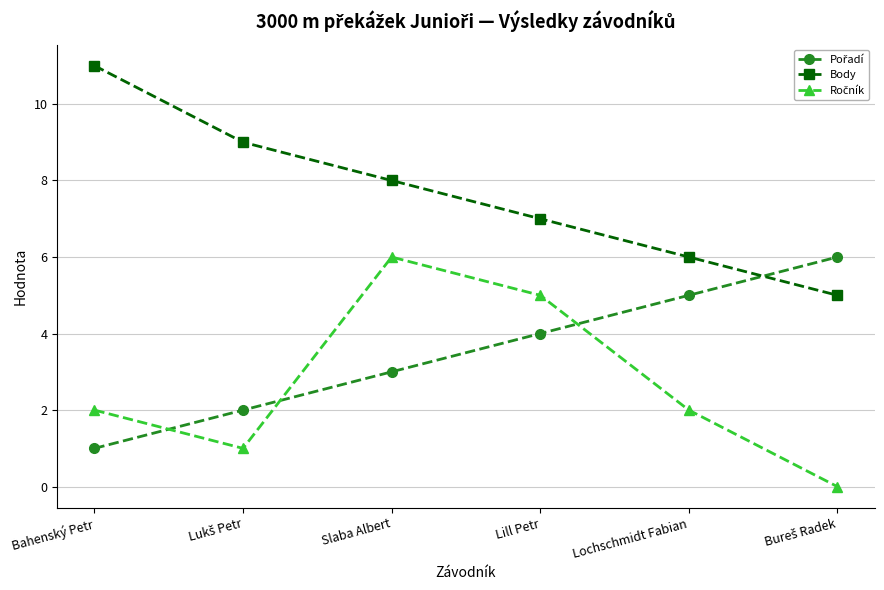

Which series has the largest total across all categories?

Body